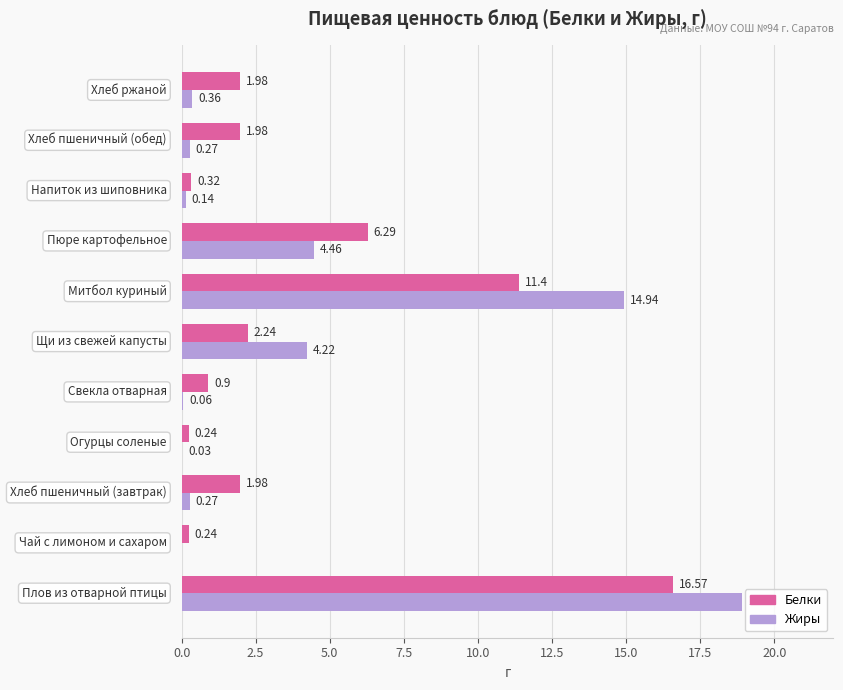

What is the highest value of the Жиры series?

18.9